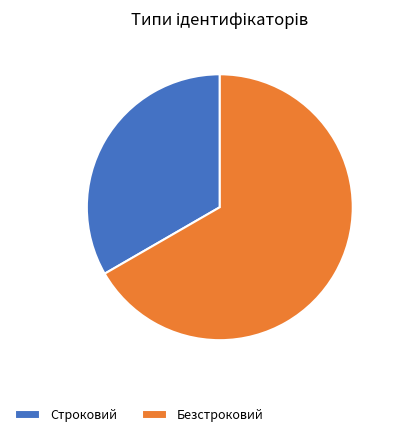

The Безстроковий slice represents 74% of the pie. True or false?

False